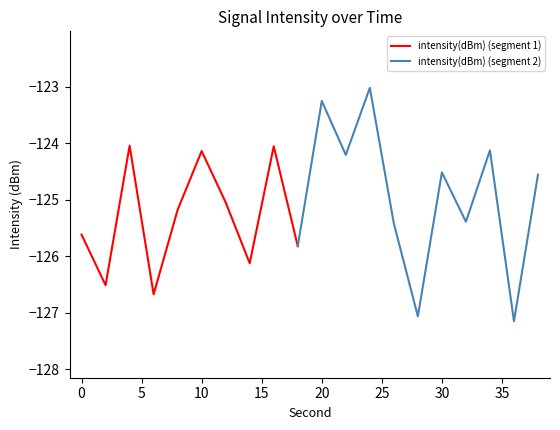

What is the change in value from 24 to 28?

-4.0